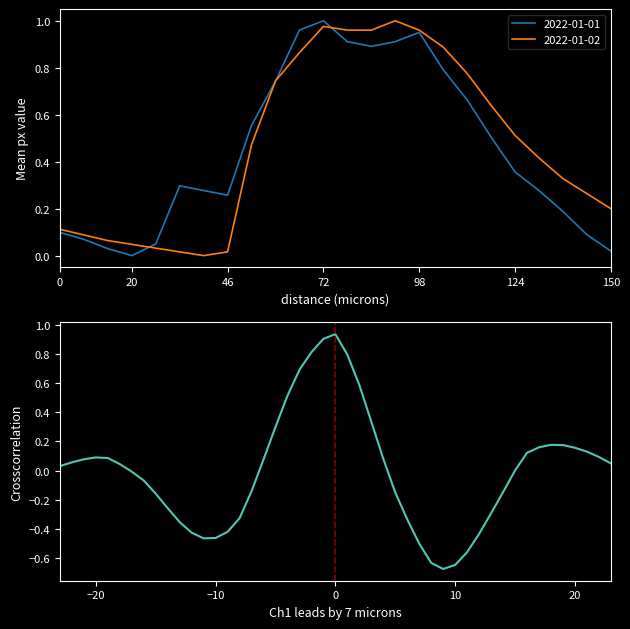

The 2022-01-01 series shows 0.0 at 20. True or false?

True